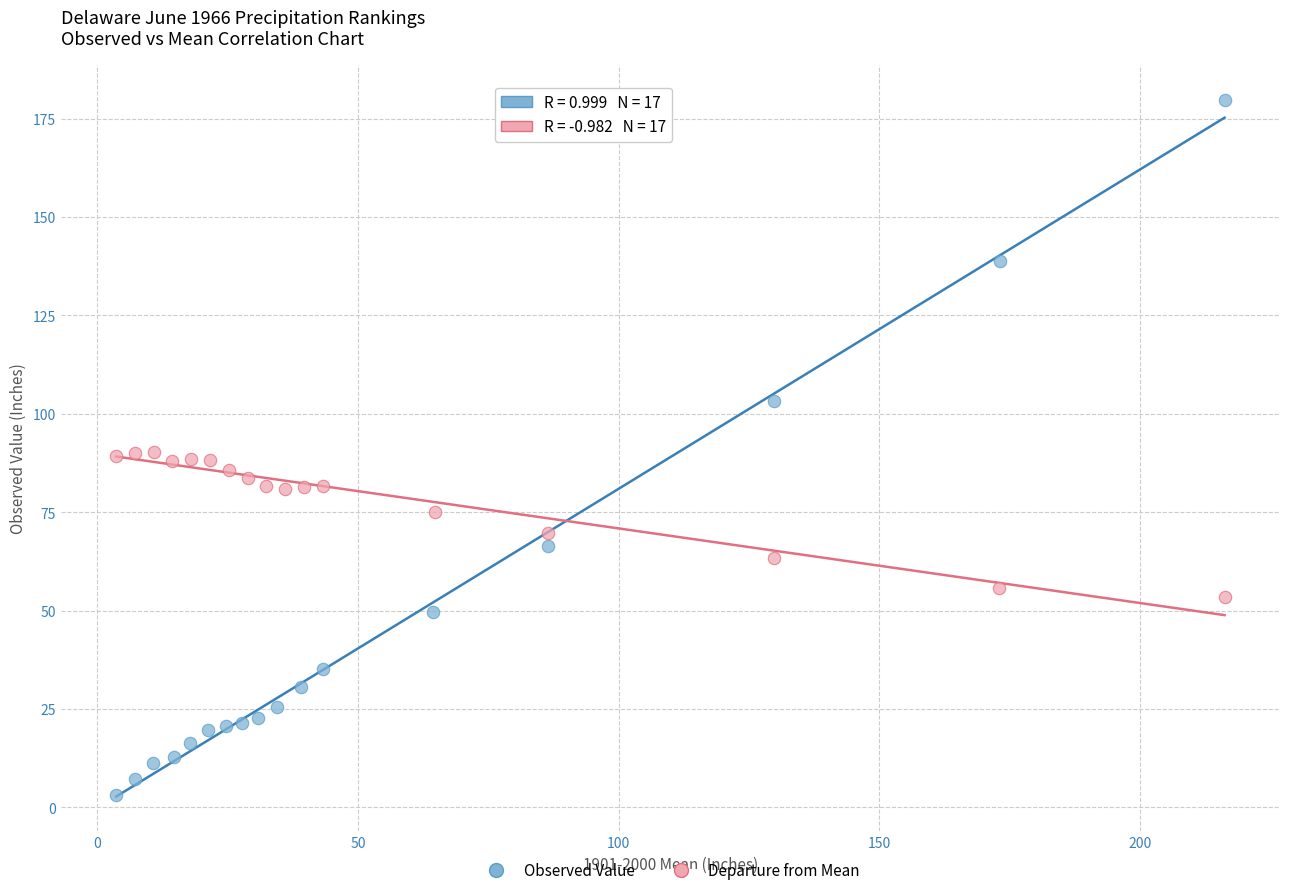

Which series contains the highest Y value?

Observed Value